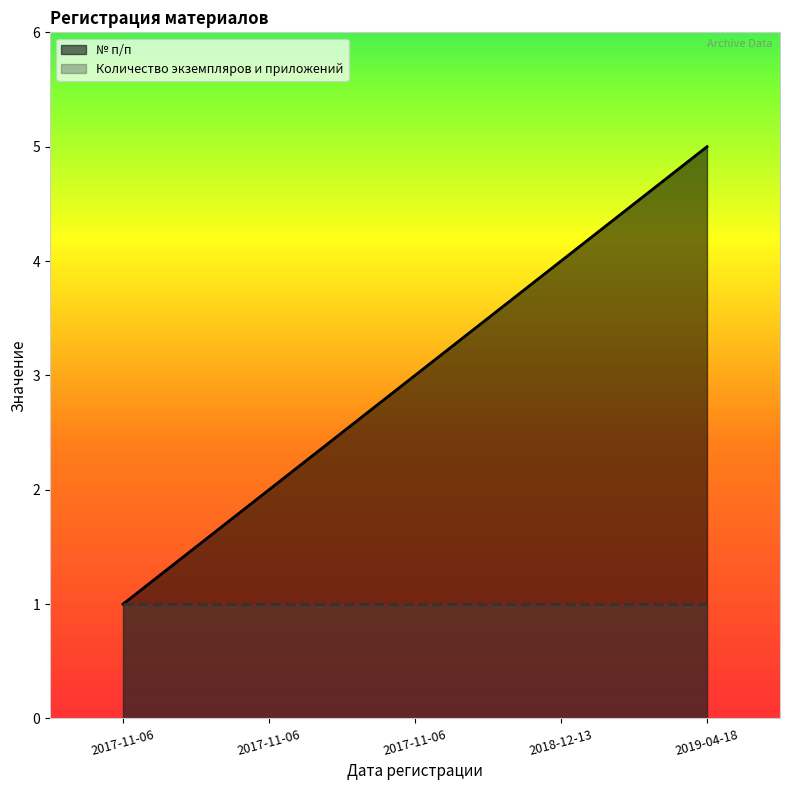

True or false: the data shows 4 at 2018-12-13.

True